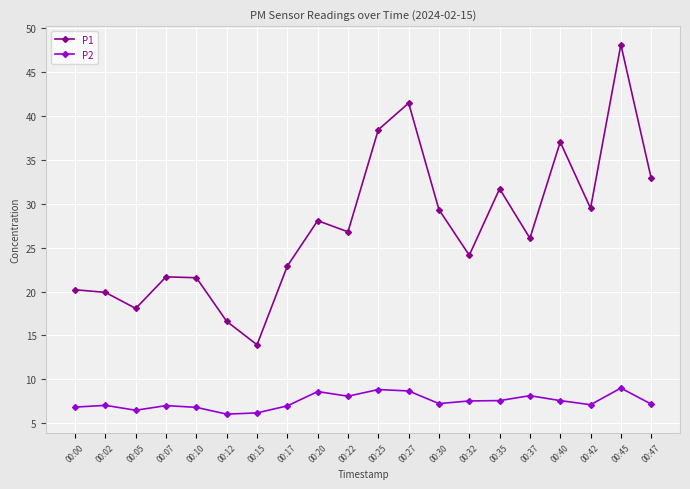

What are all the series names shown in the legend?

P1, P2